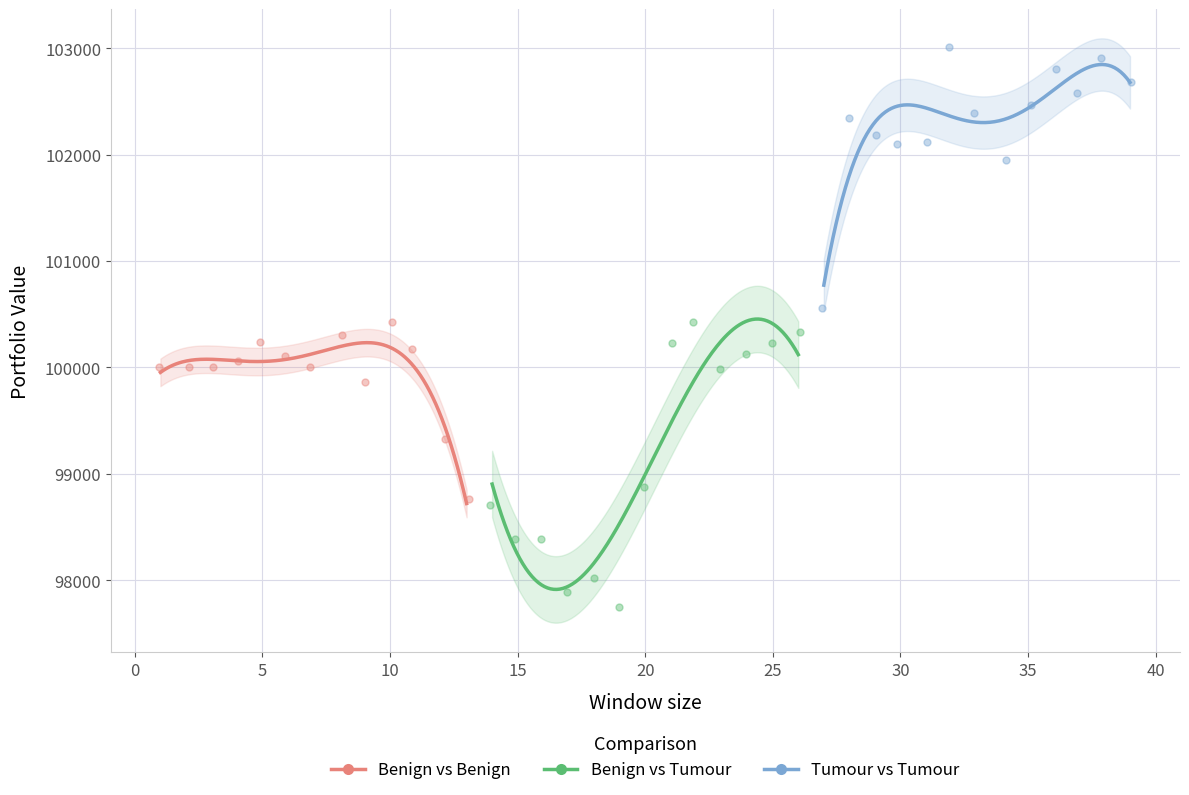

Which series reaches the maximum Y coordinate?

Tumour vs Tumour